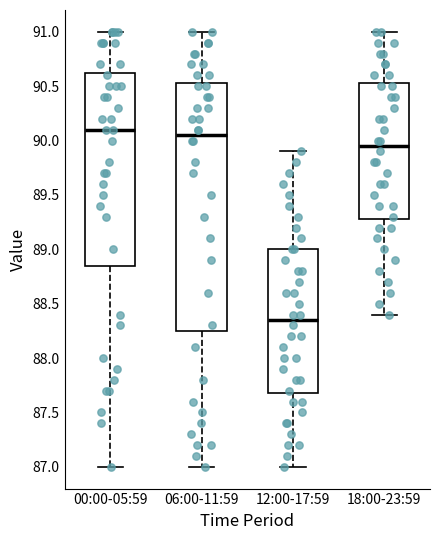

Which box is the tallest, from its lower edge to its upper edge?

06:00-11:59